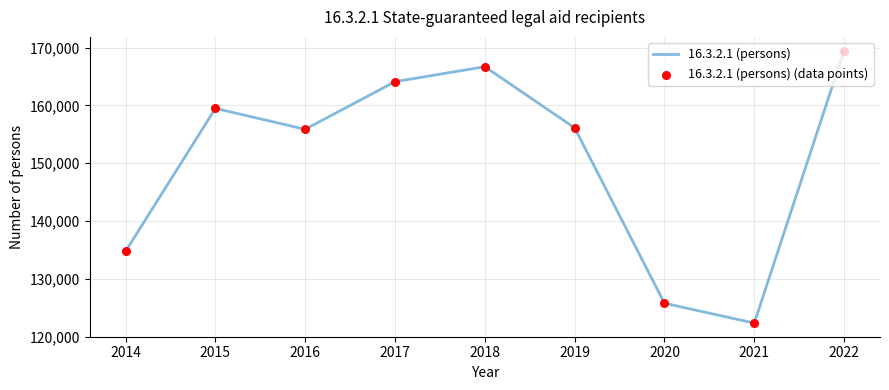

What is the difference between the maximum and minimum values?

47158